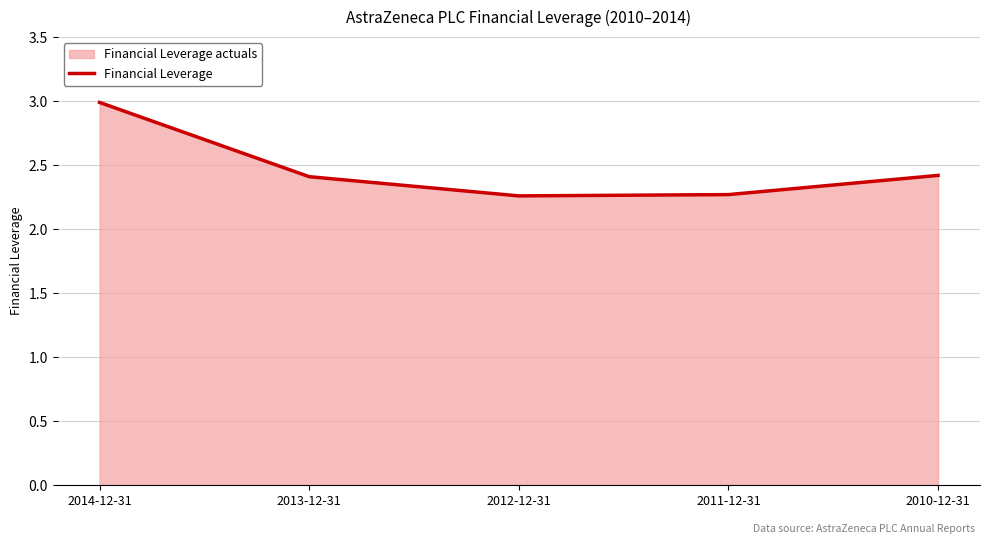

What is the ratio of the value at 2014-12-31 to the value at 2013-12-31?

1.2